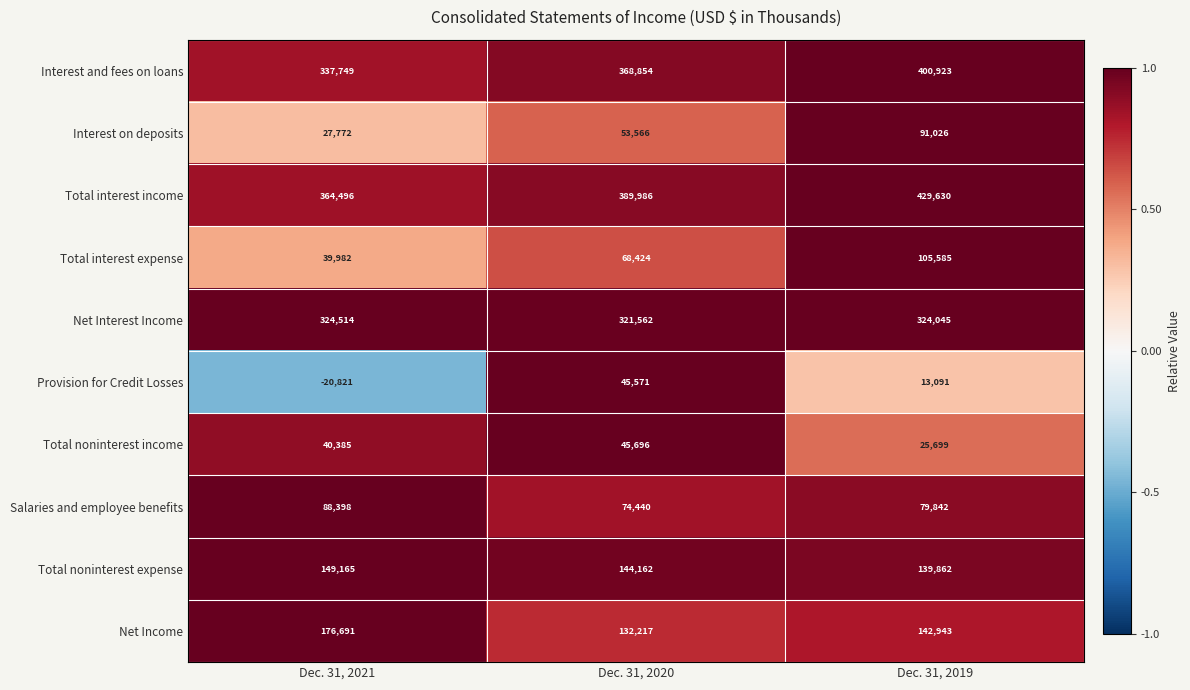

Which series changed the most between Dec. 31, 2021 and Dec. 31, 2019?

Total interest expense